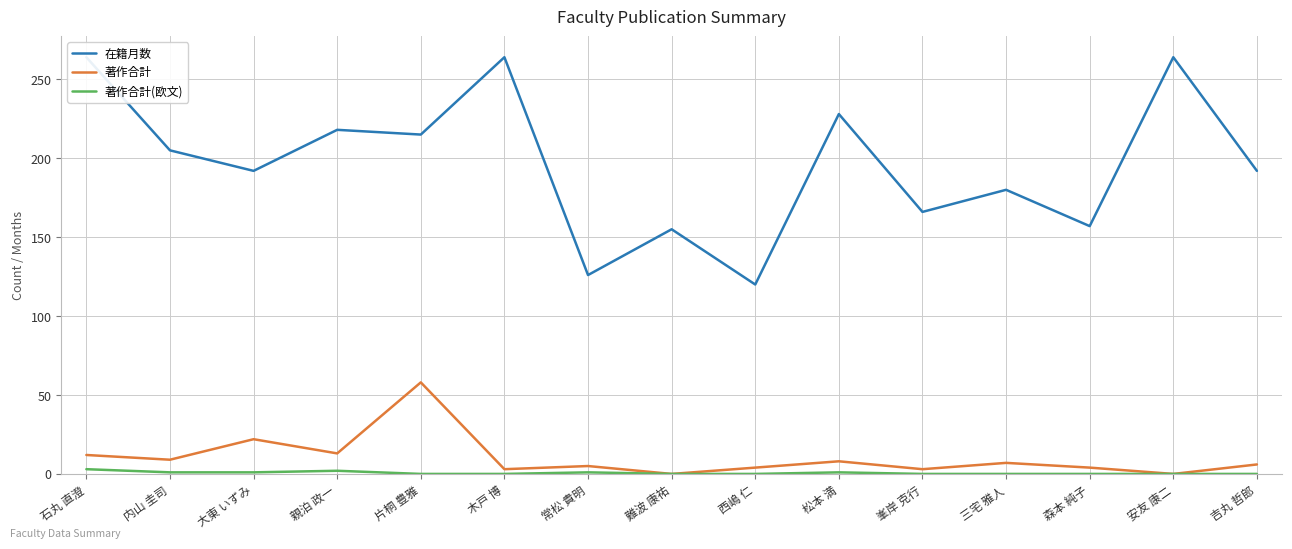

What is the difference between the 著作合計 values at 内山 圭司 and 峯岸 克行?

6